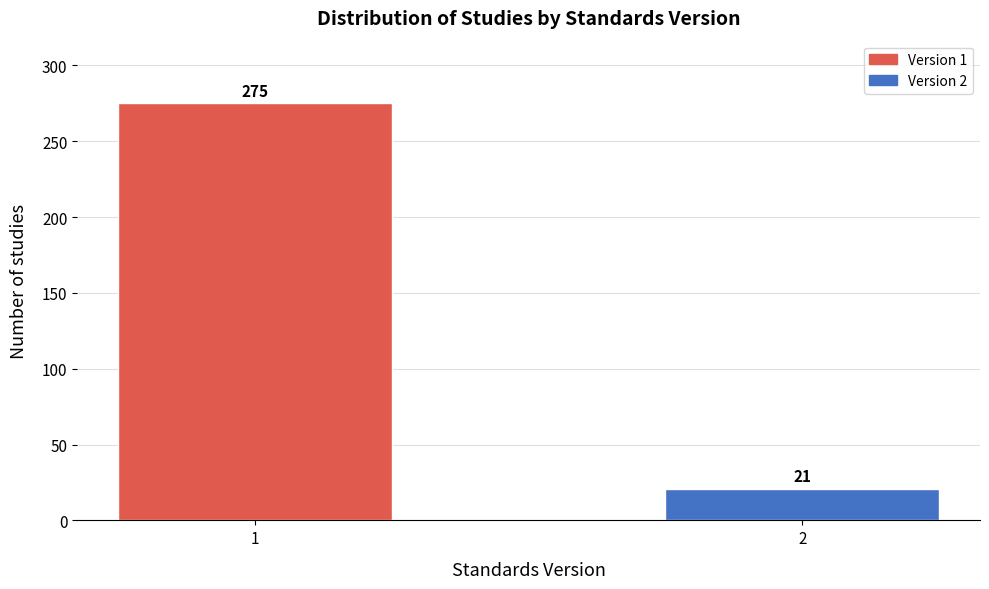

Reading right to left, extract all data points from this chart.

21	275